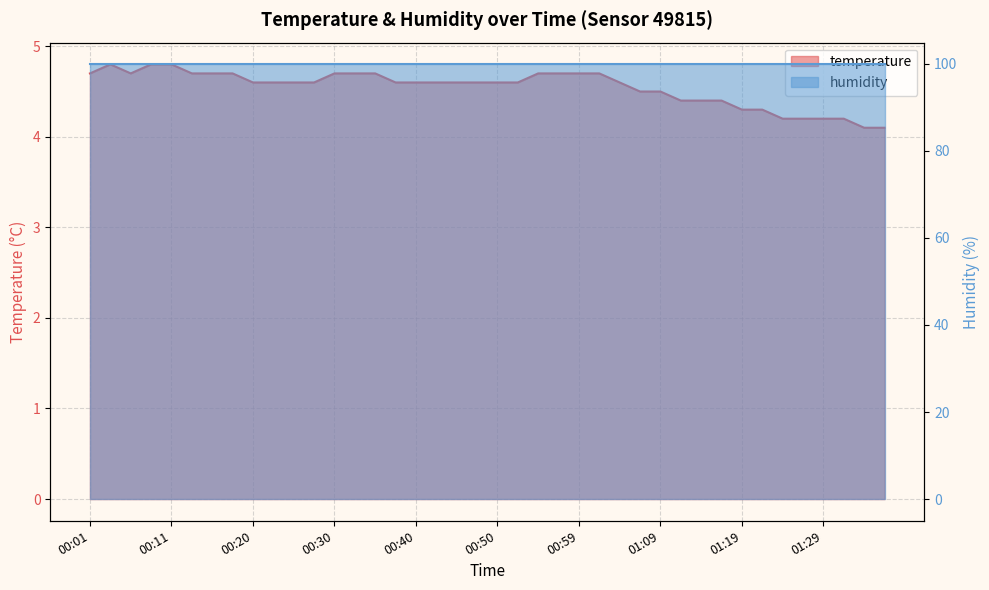

What is the maximum value shown in the chart?

4.8